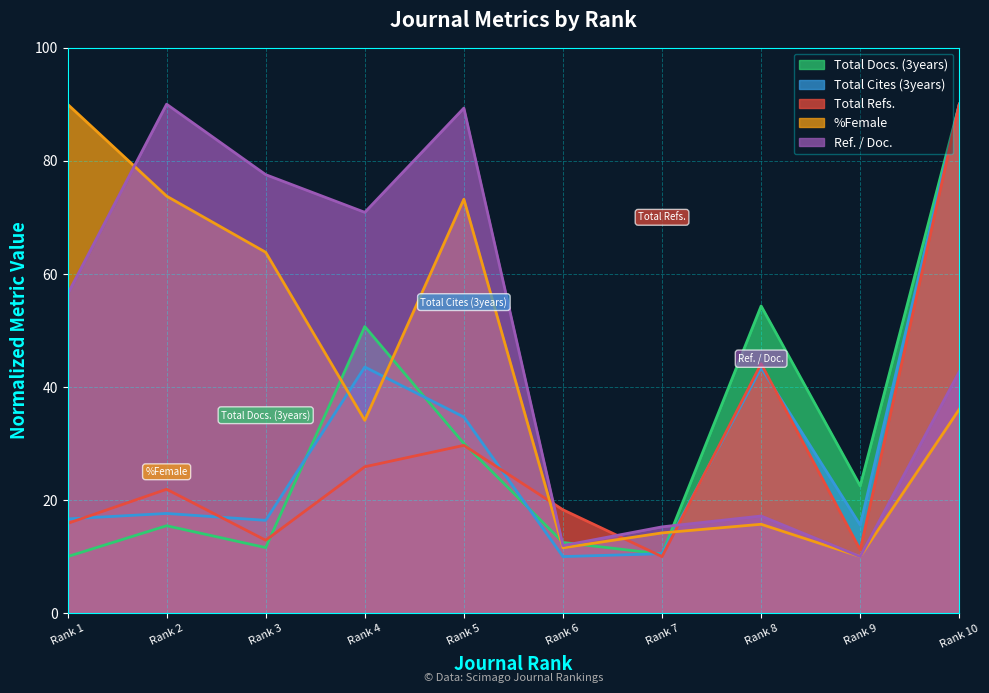

Where do %Female and Total Refs. first cross each other?

Rank 5 and Rank 6